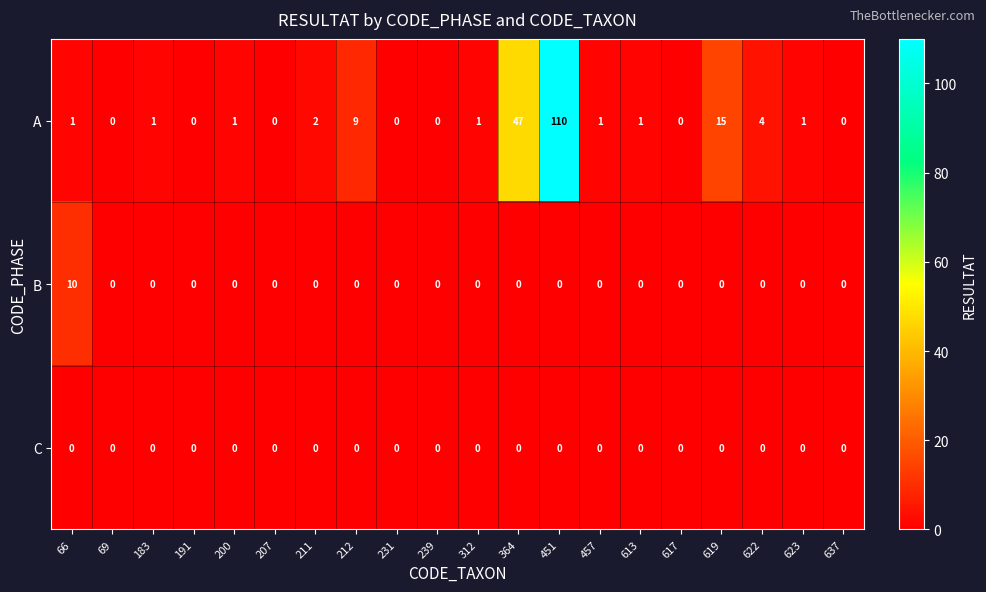

List the series in order of their peak value, lowest first.

C, B, A